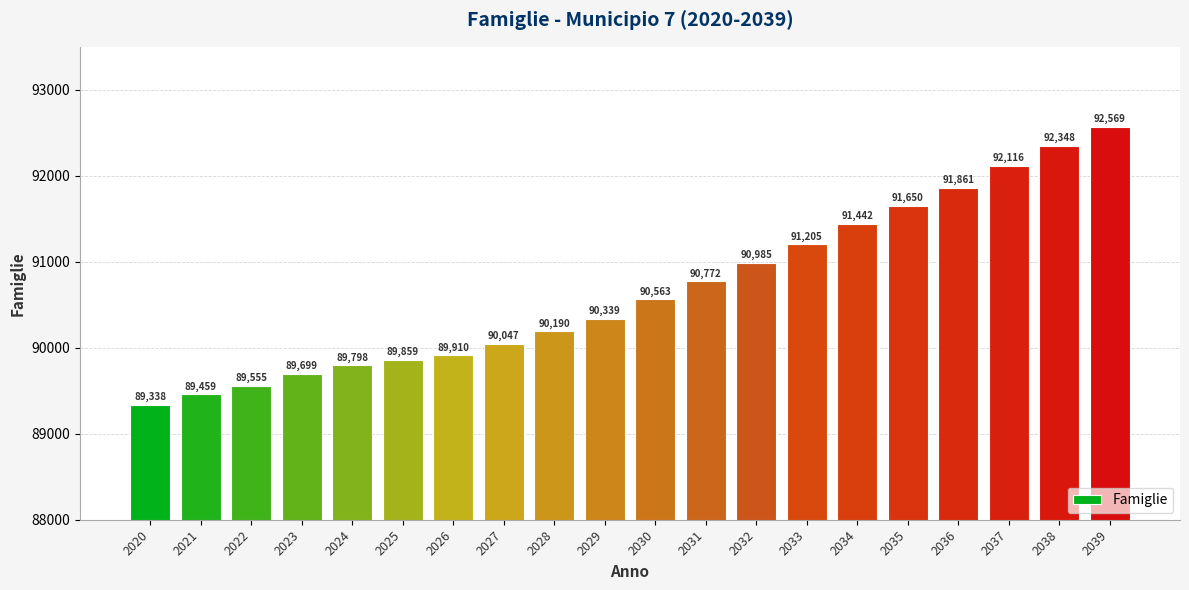

What is the approximate value at 2037, to the nearest 50?

92100